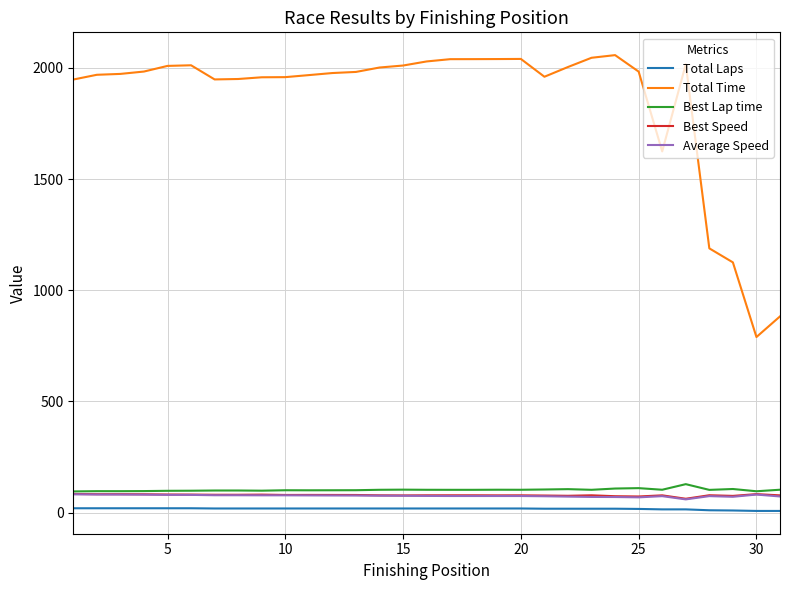

How many values in the Total Time series are below 1981?

15